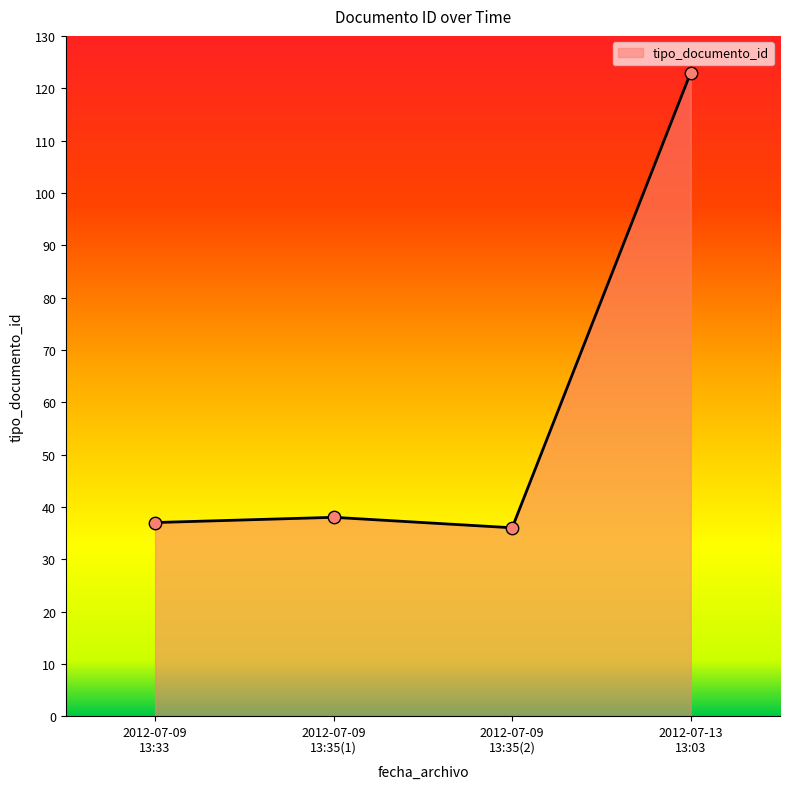

What is the greatest value displayed?

123